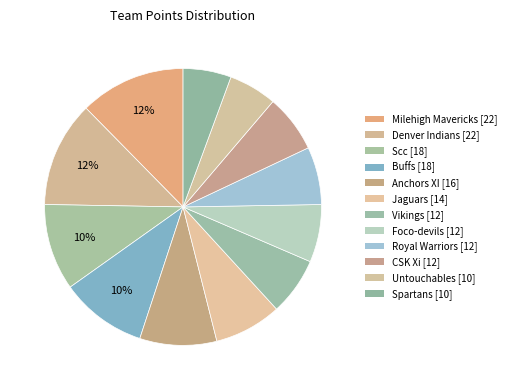

What percentage is the Anchors XI slice, to the nearest percent?

9%